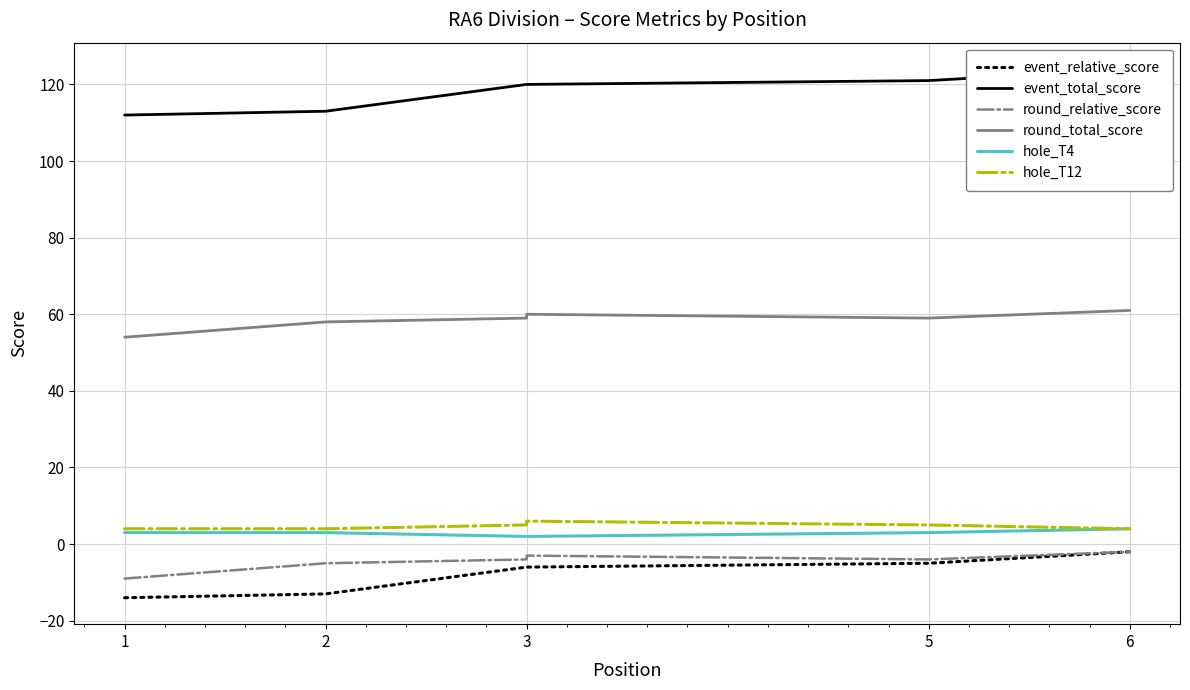

At how many categories does at least one series exceed 97?

6